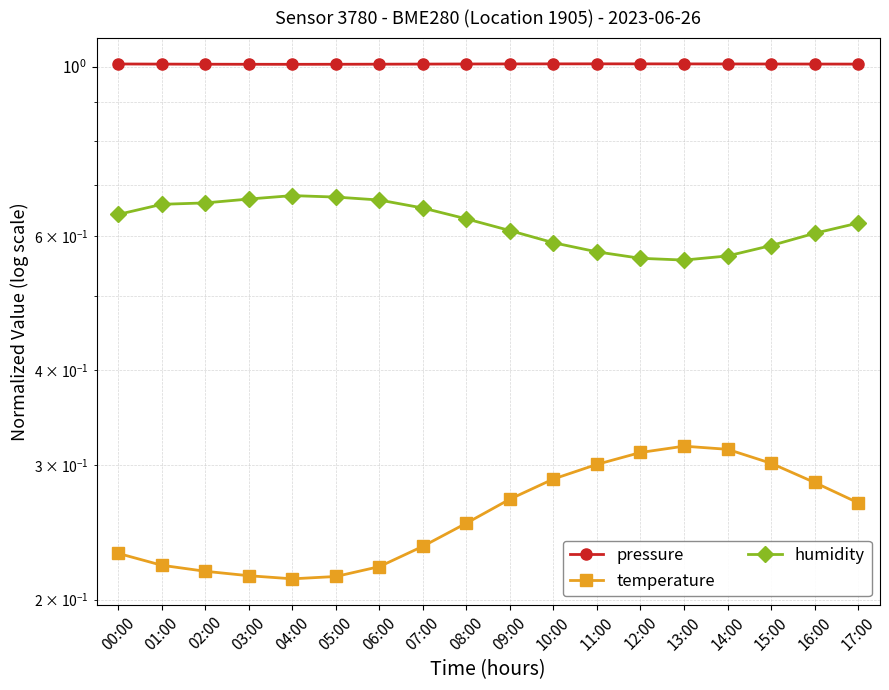

What position from the right is 03:00?

15